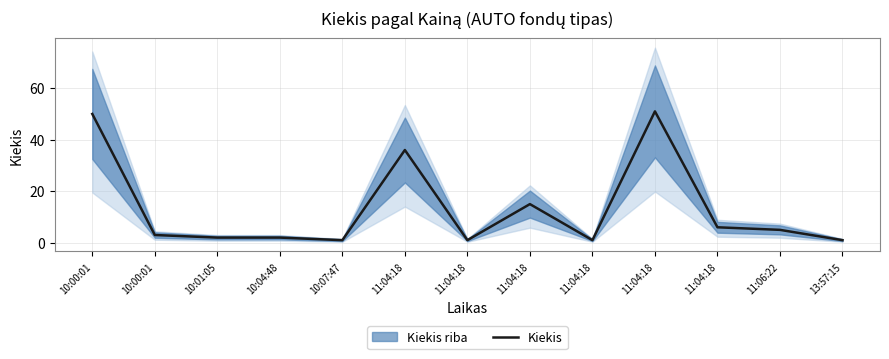

Rank the categories by value from highest to lowest.

11:04:18, 10:00:01, 11:04:18, 11:04:18, 11:04:18, 11:06:22, 10:00:01, 10:01:05, 10:04:48, 10:07:47, 11:04:18, 11:04:18, 13:57:15